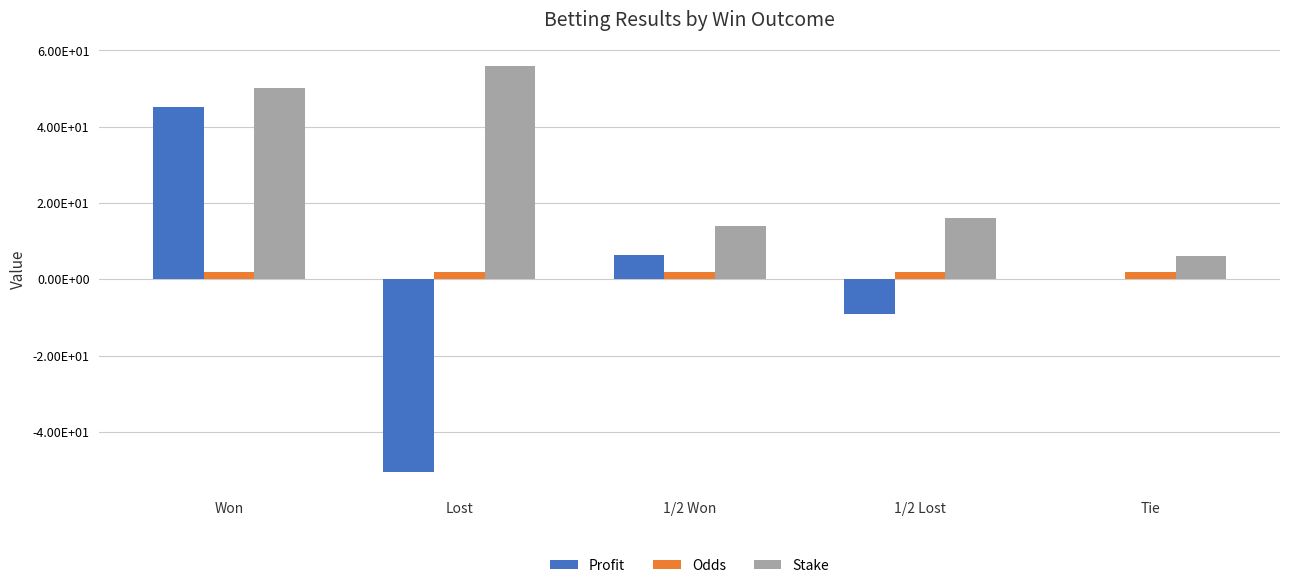

Which series changed the most between Won and 1/2 Won?

Profit